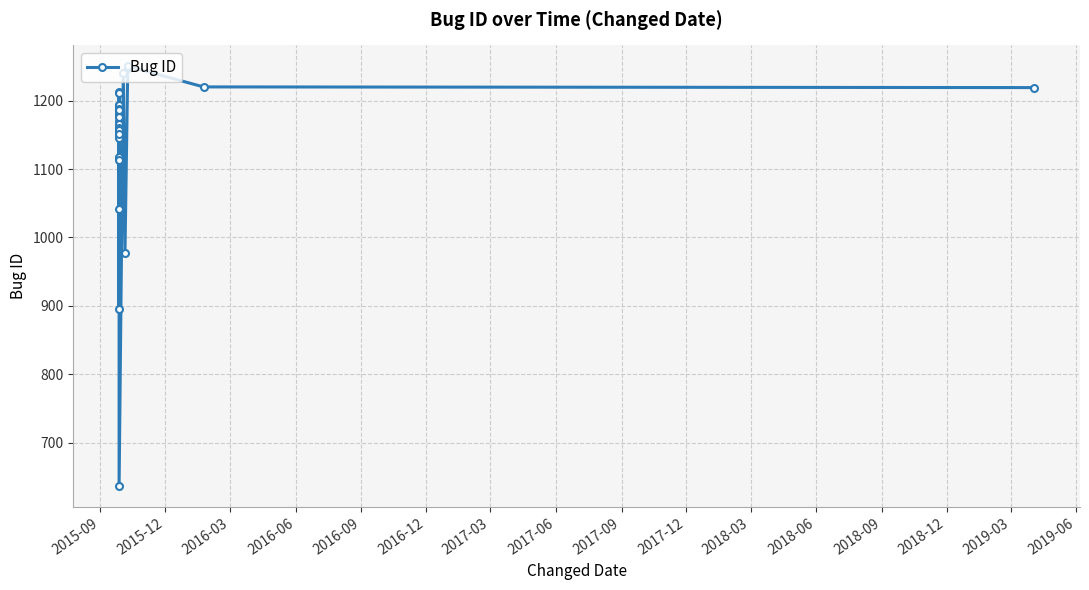

What is the value of the 30th point from the left?

1186